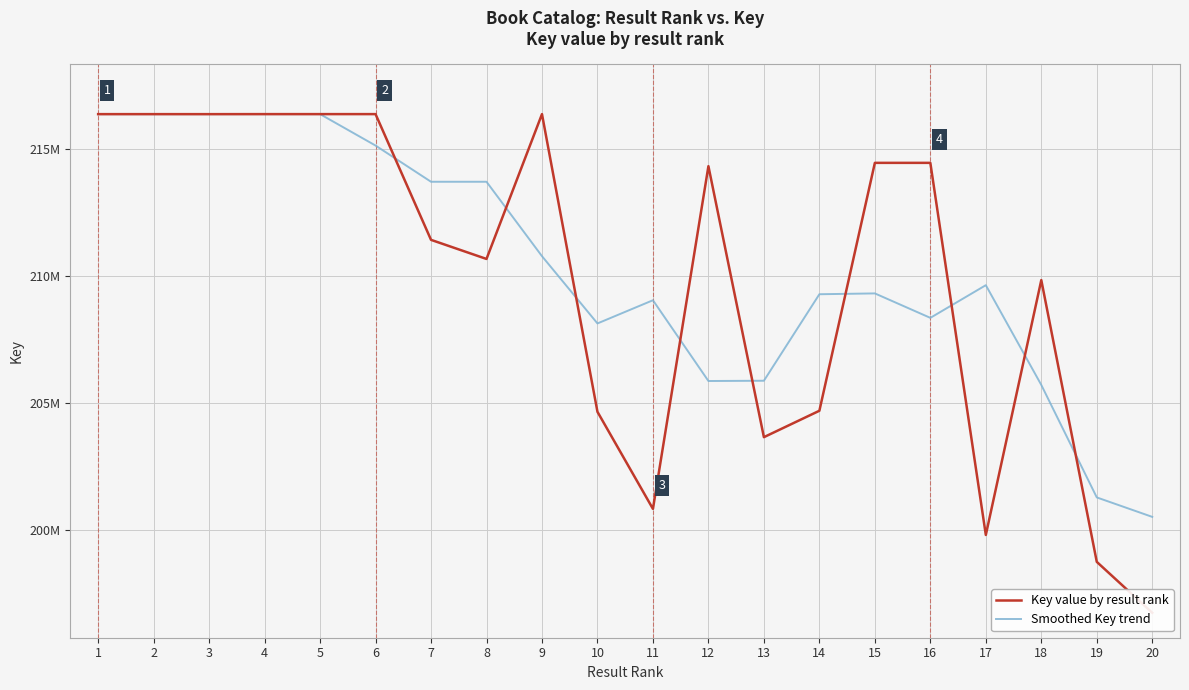

Does the chart display data point markers on the line(s)?

No